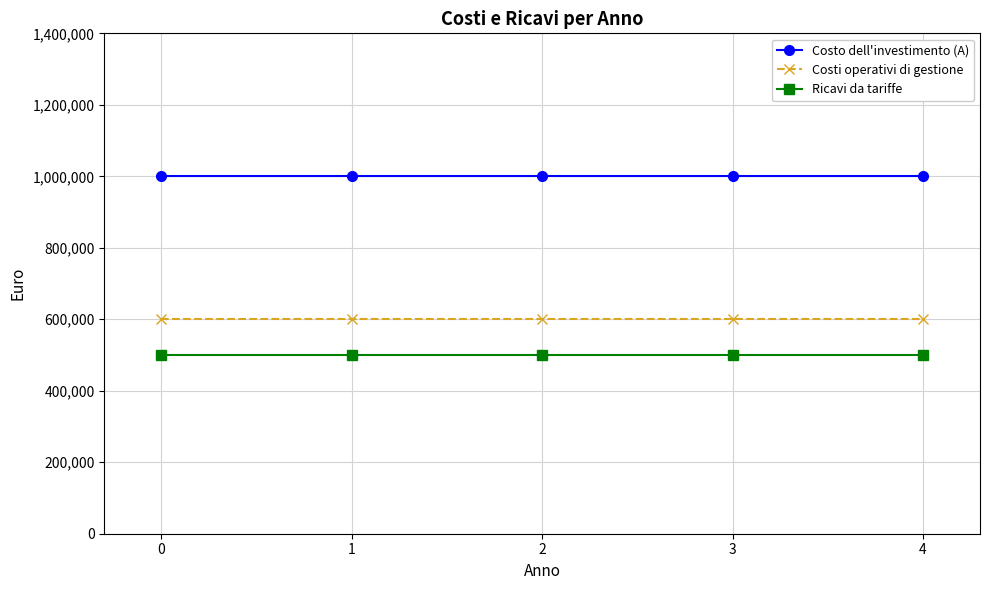

What is the difference between the highest and lowest values at 3?

500000